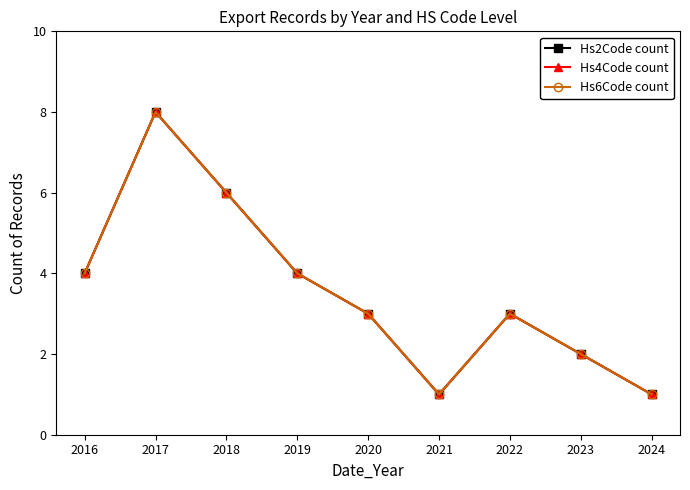

What is the total value across all series at 2017?

24